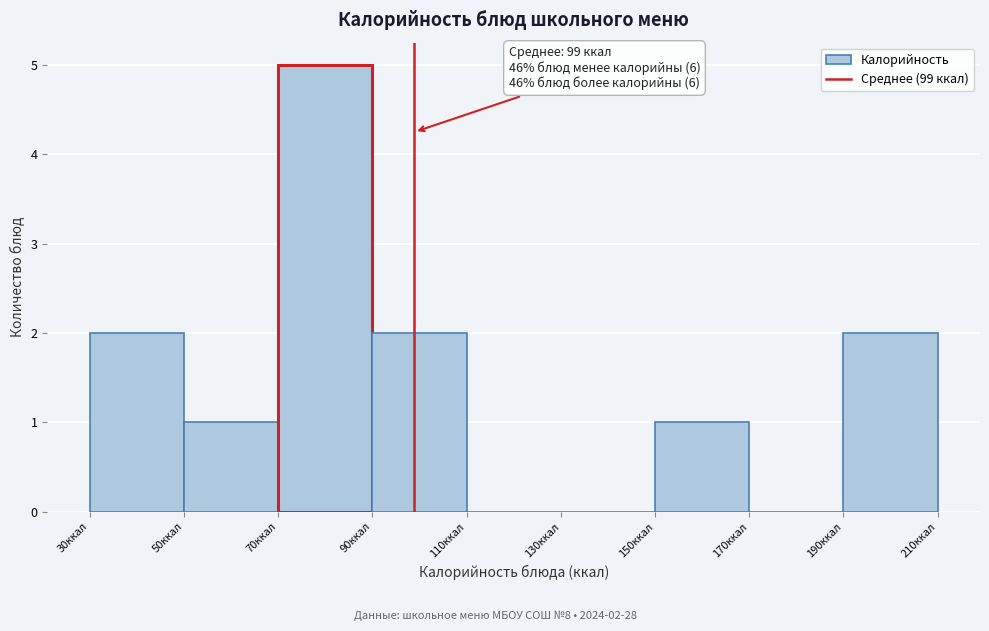

Which range on the x-axis has the tallest bar?

70 to 90